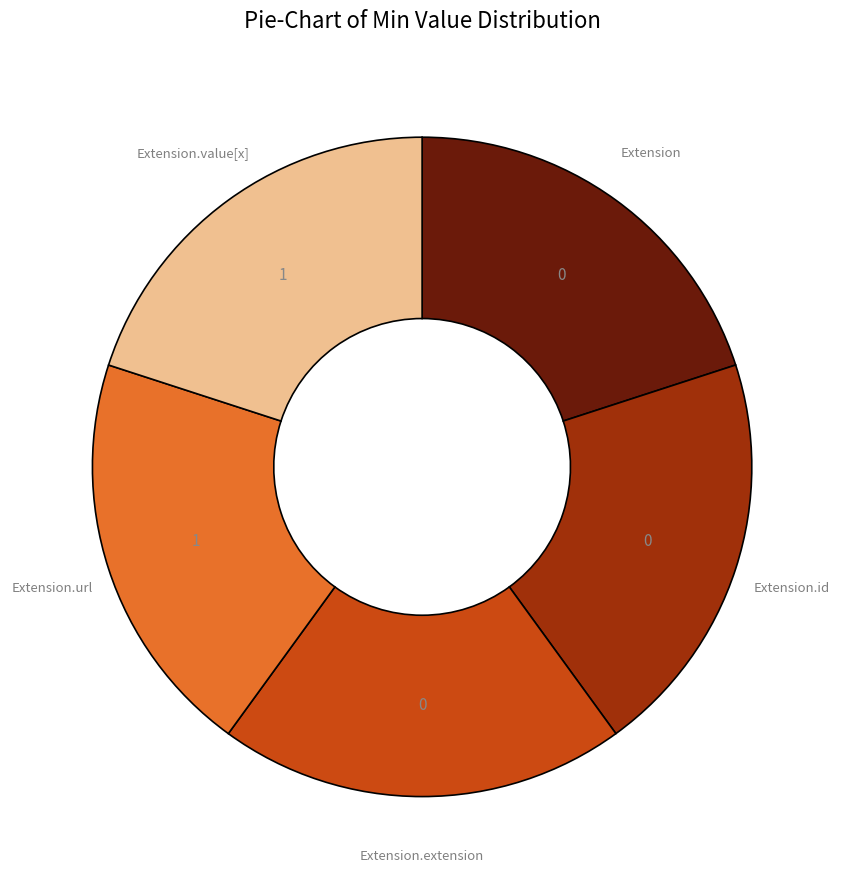

Is there a majority slice in this chart?

No